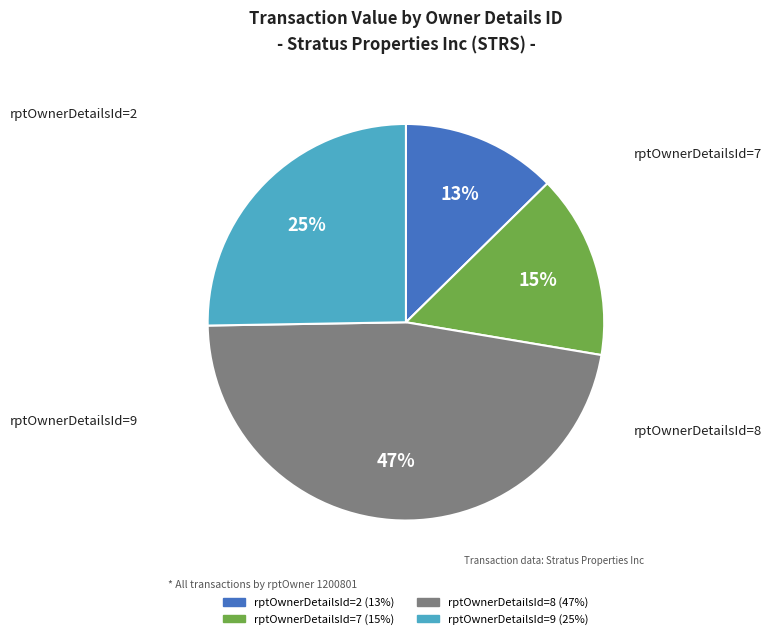

To the nearest percent, what is the average slice percentage?

25%